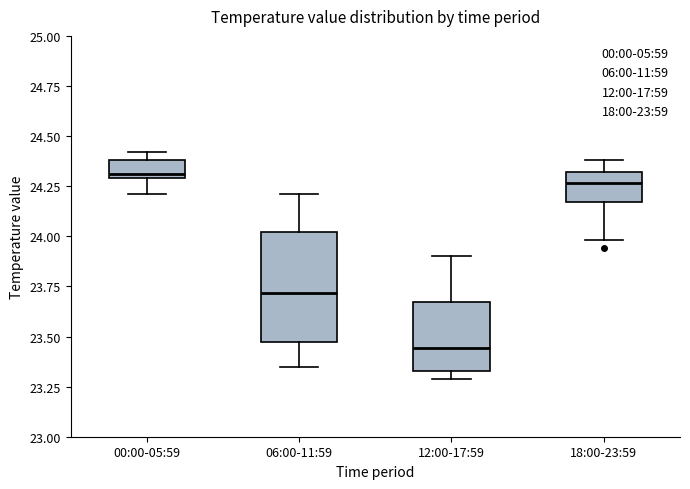

Comparing the boxes themselves (not the whiskers), which one is the tallest?

06:00-11:59